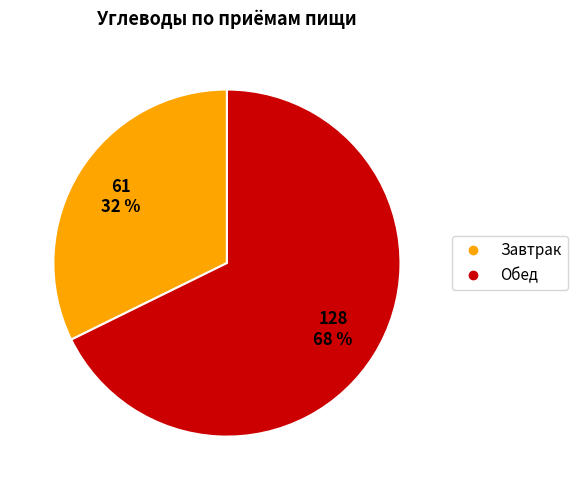

How many slices are in this pie chart?

2